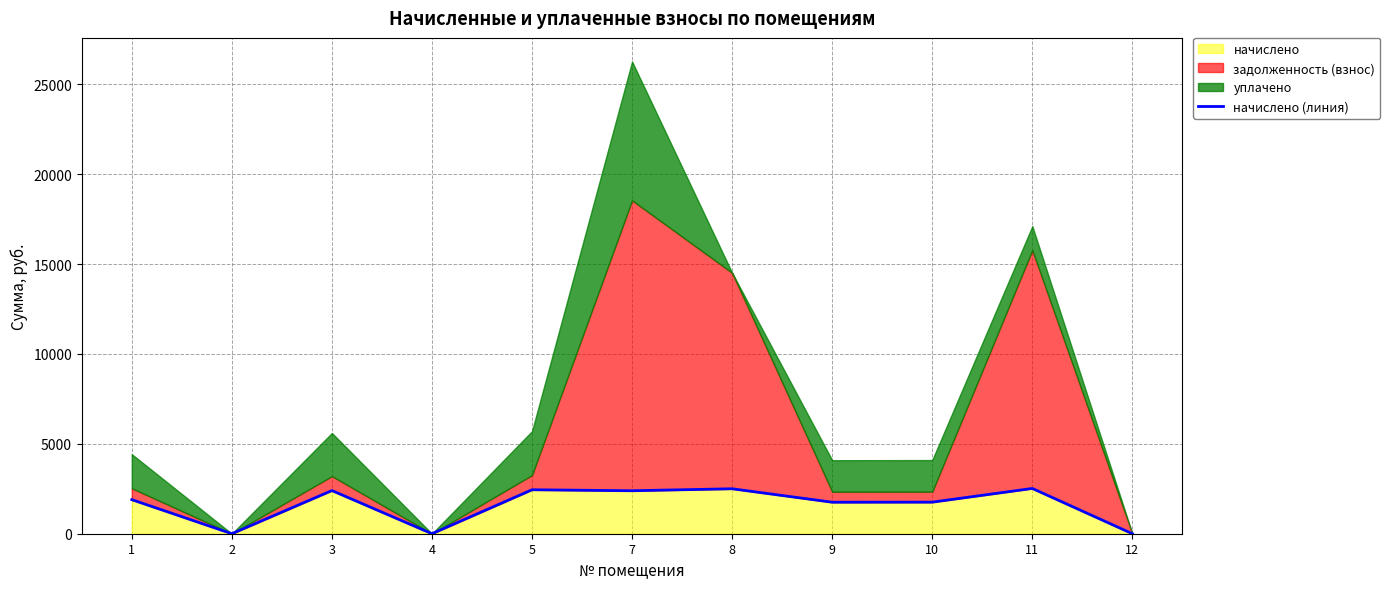

Approximately how many times larger is the value at 11 compared to 5?

1.0